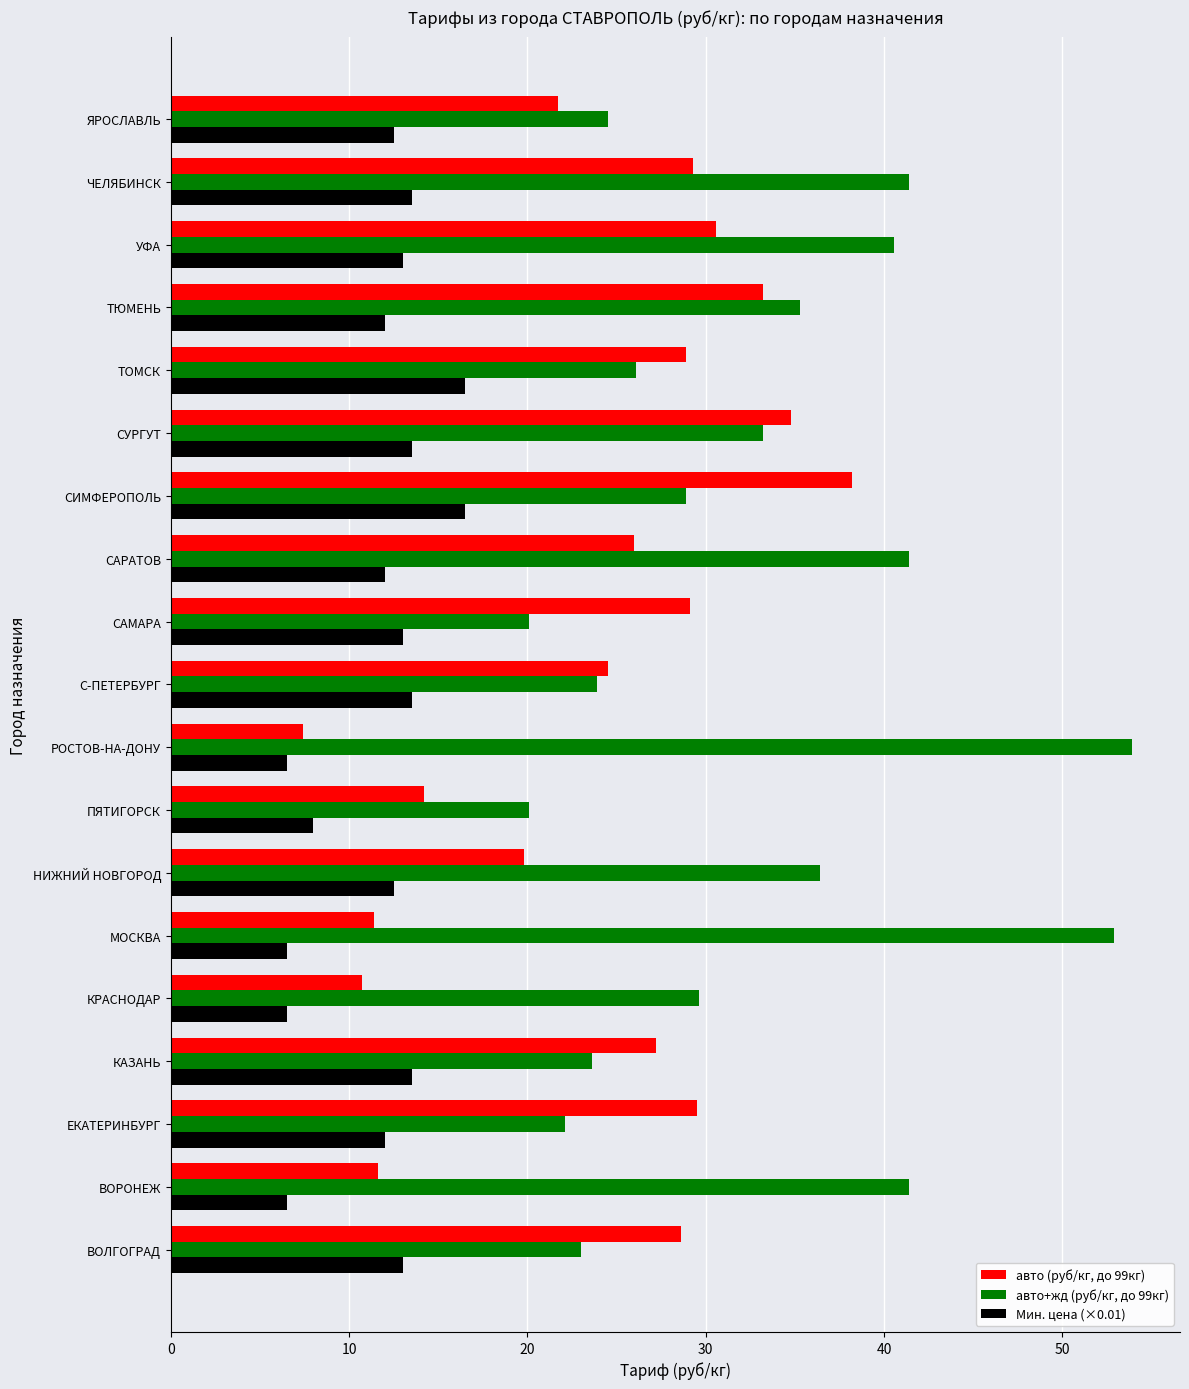

What is the sum of all Мин. цена (×0.01) values?

221.0